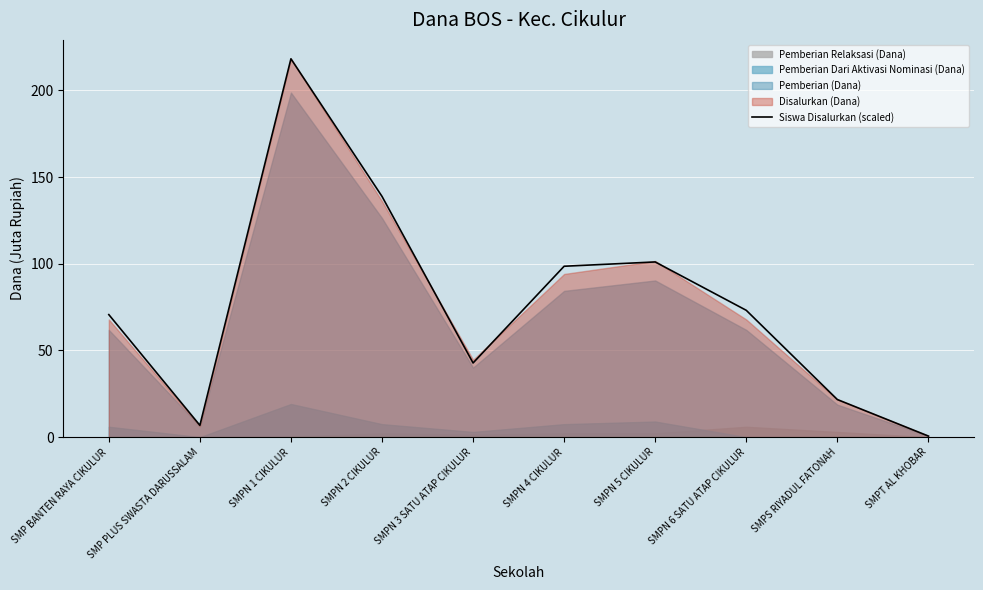

Where is the data nearest to the value 109?

SMPN 5 CIKULUR